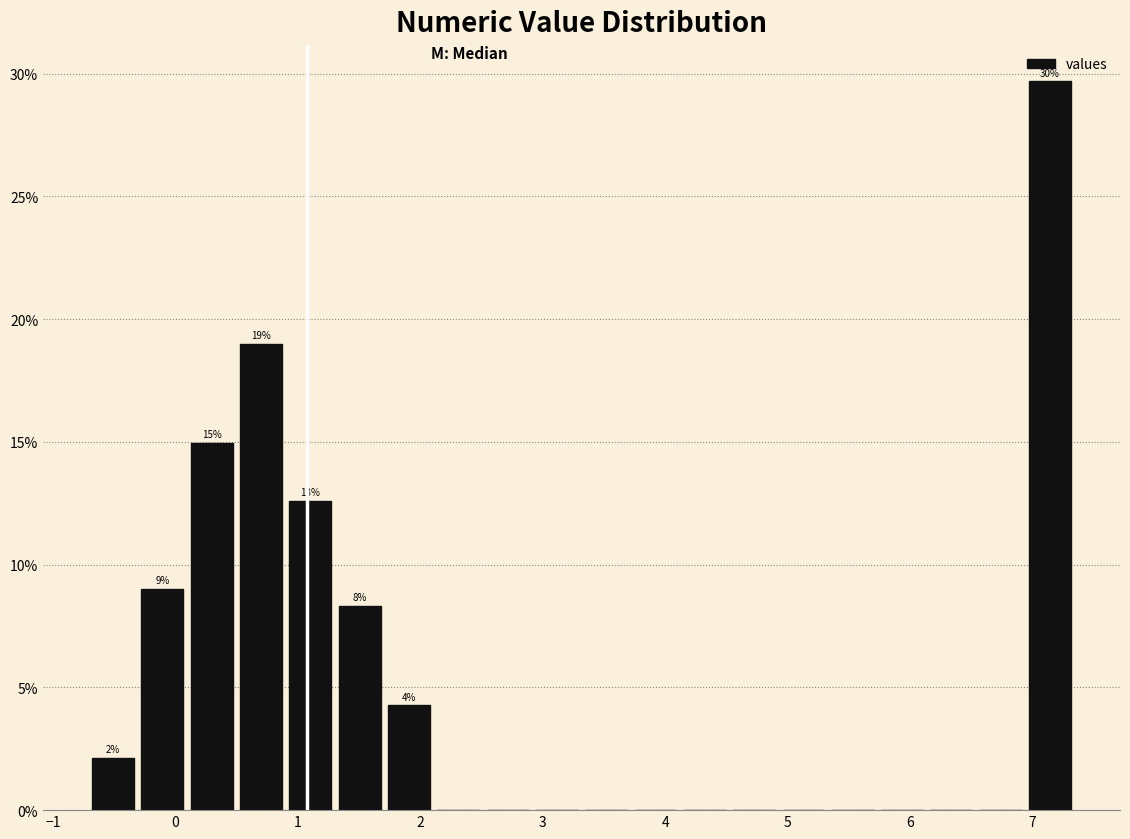

Which range on the x-axis has the tallest bar?

7.0 to 7.4